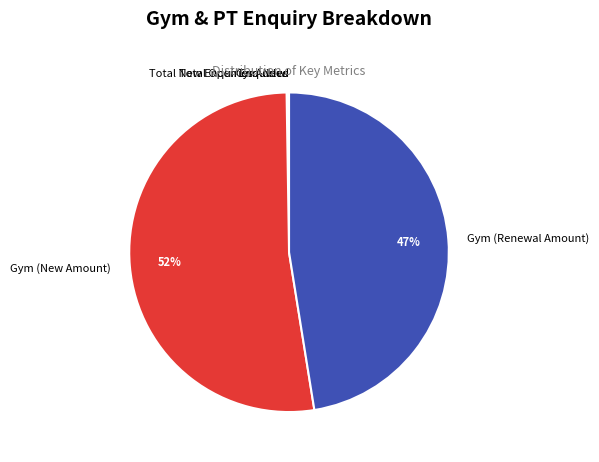

To the nearest percent, what portion does Gym (Renewal Amount) represent?

47%